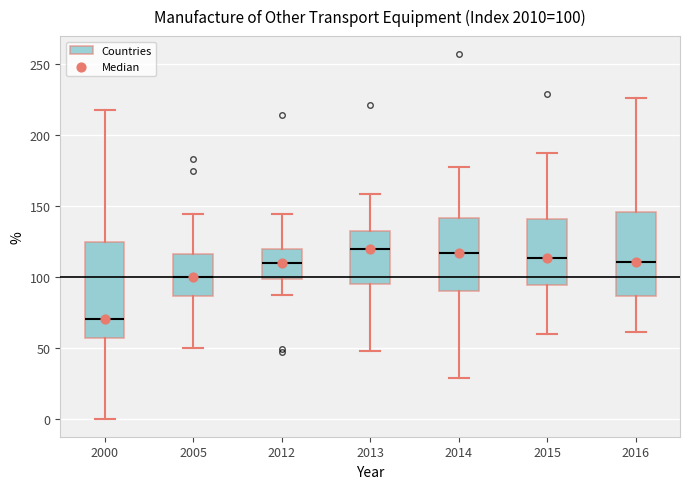

Which box has the lowest median line?

2000